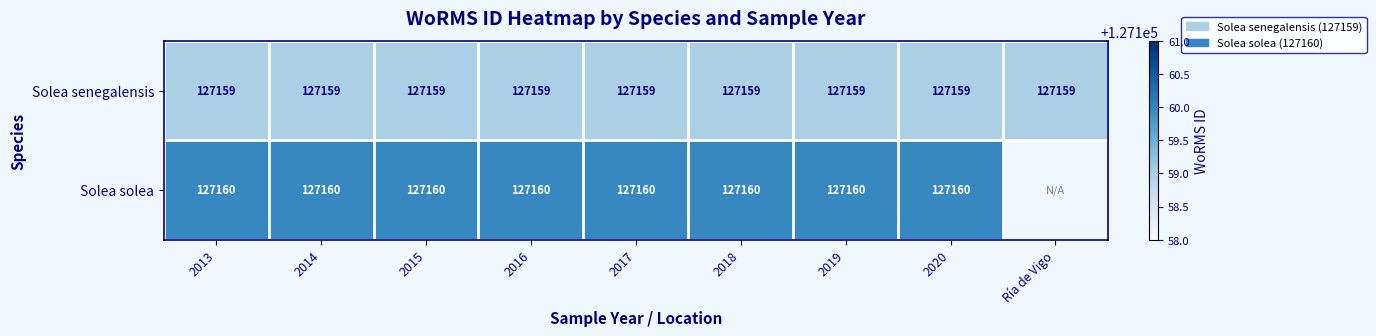

The value of Solea solea at 2017 is 127160. True or false?

True